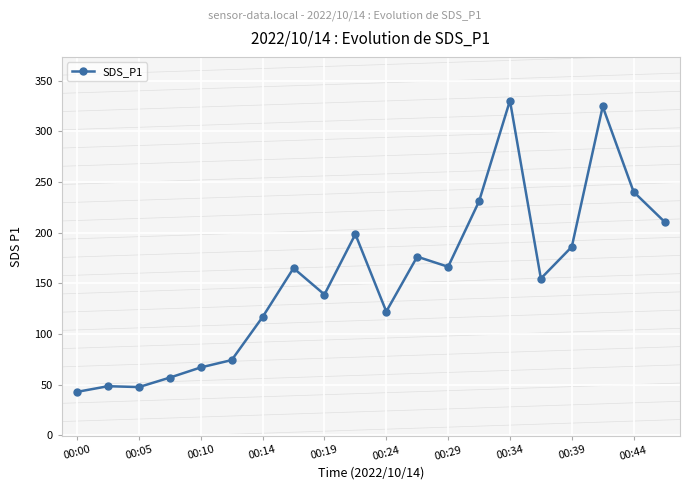

What is the sum of all values?

3097.9